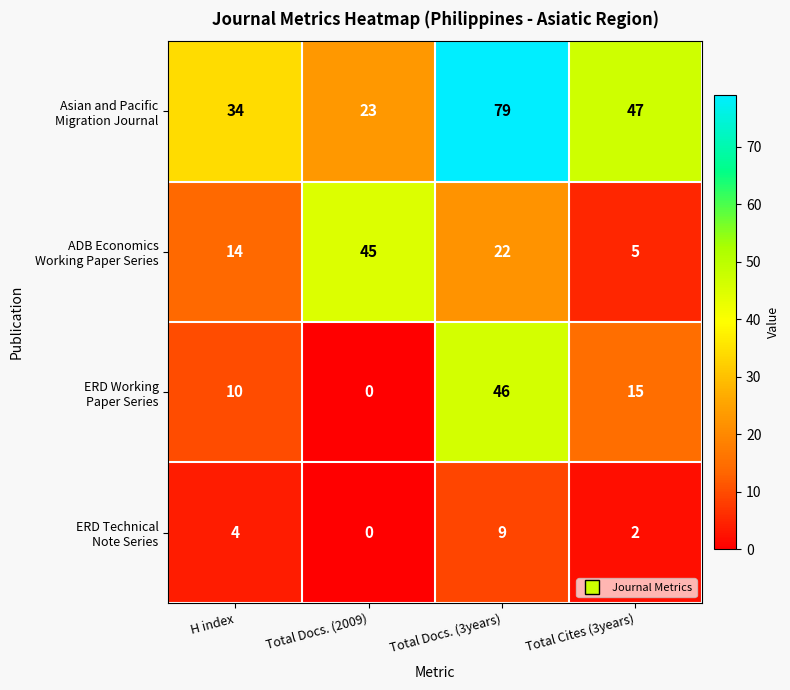

At which category is the sum across all series the highest?

Total Docs. (3years)